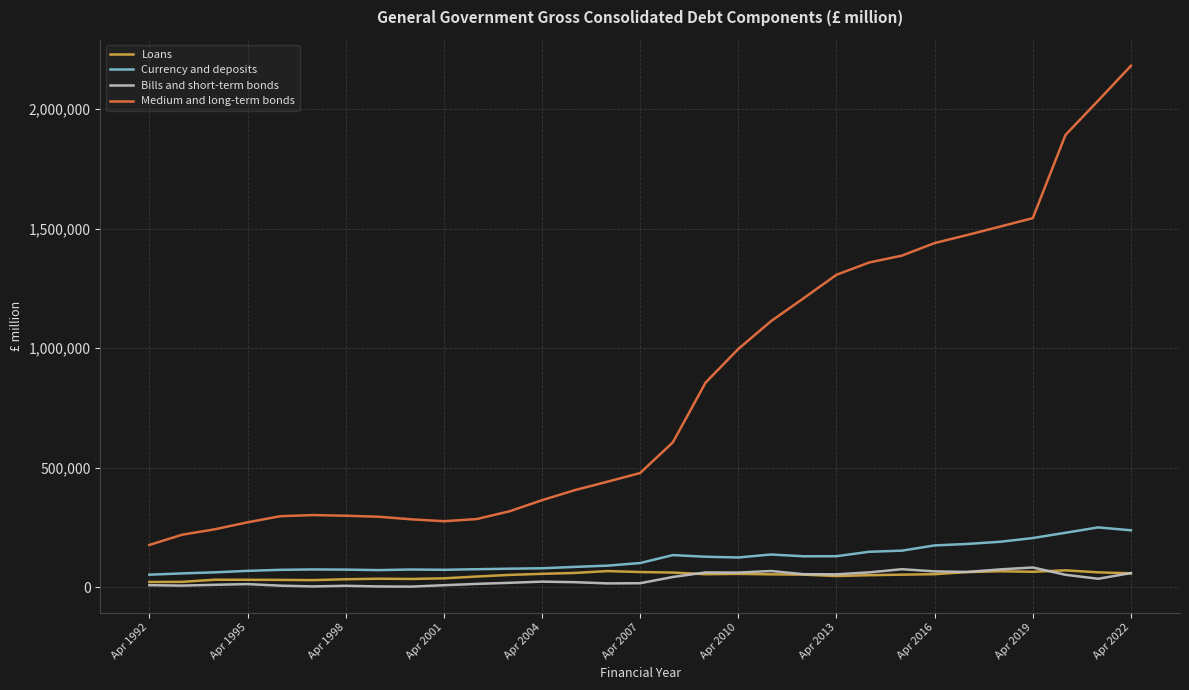

Which series has the largest total across all categories?

Medium and long-term bonds